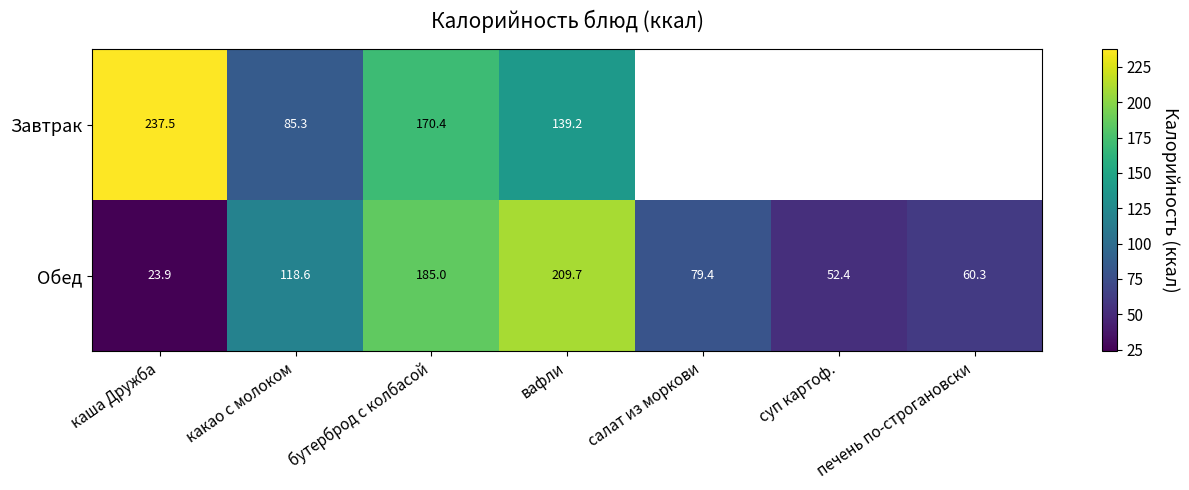

What is the sum of all Обед values?

729.3